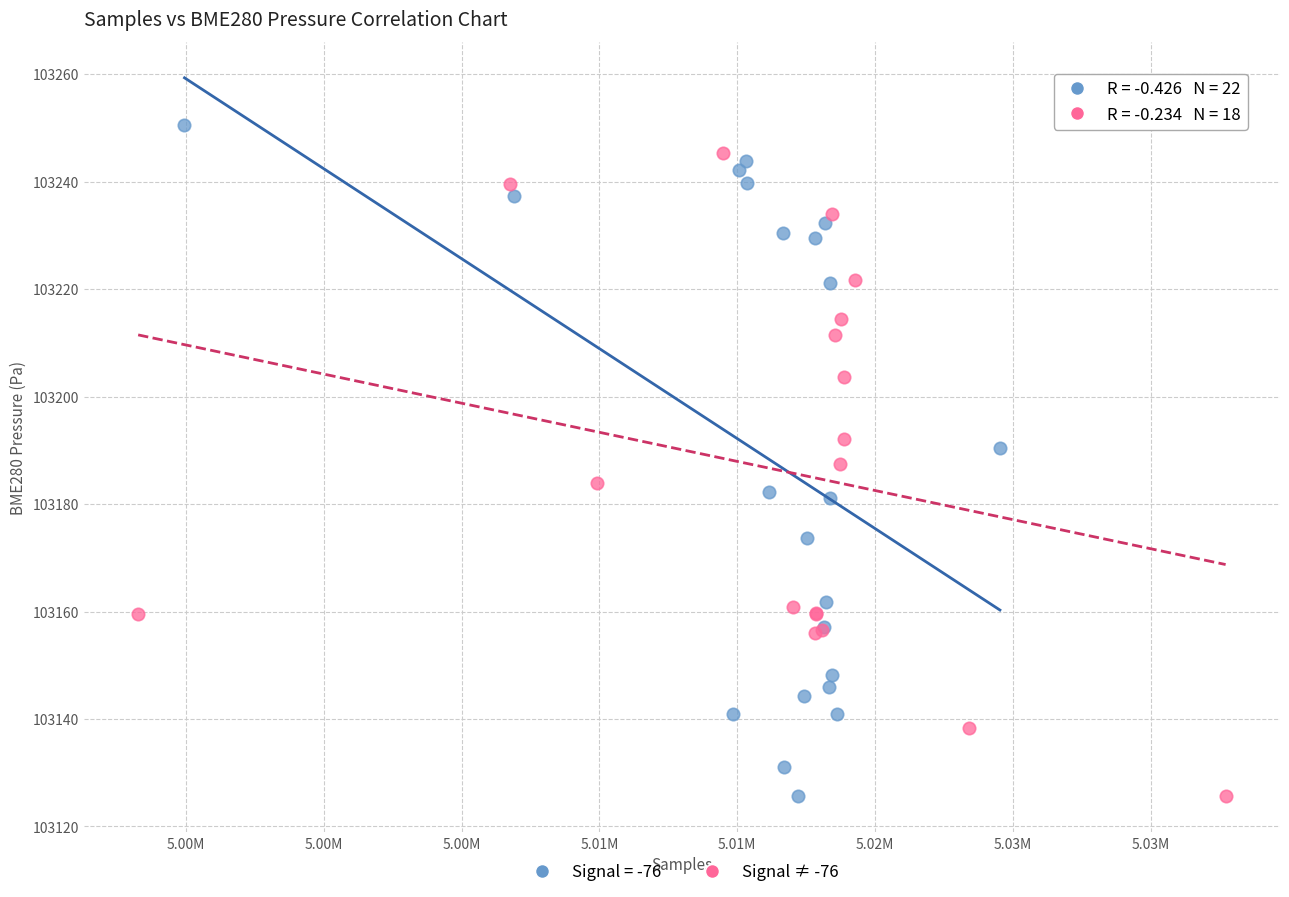

What are all the series names shown in the legend?

Signal = -76, Signal ≠ -76